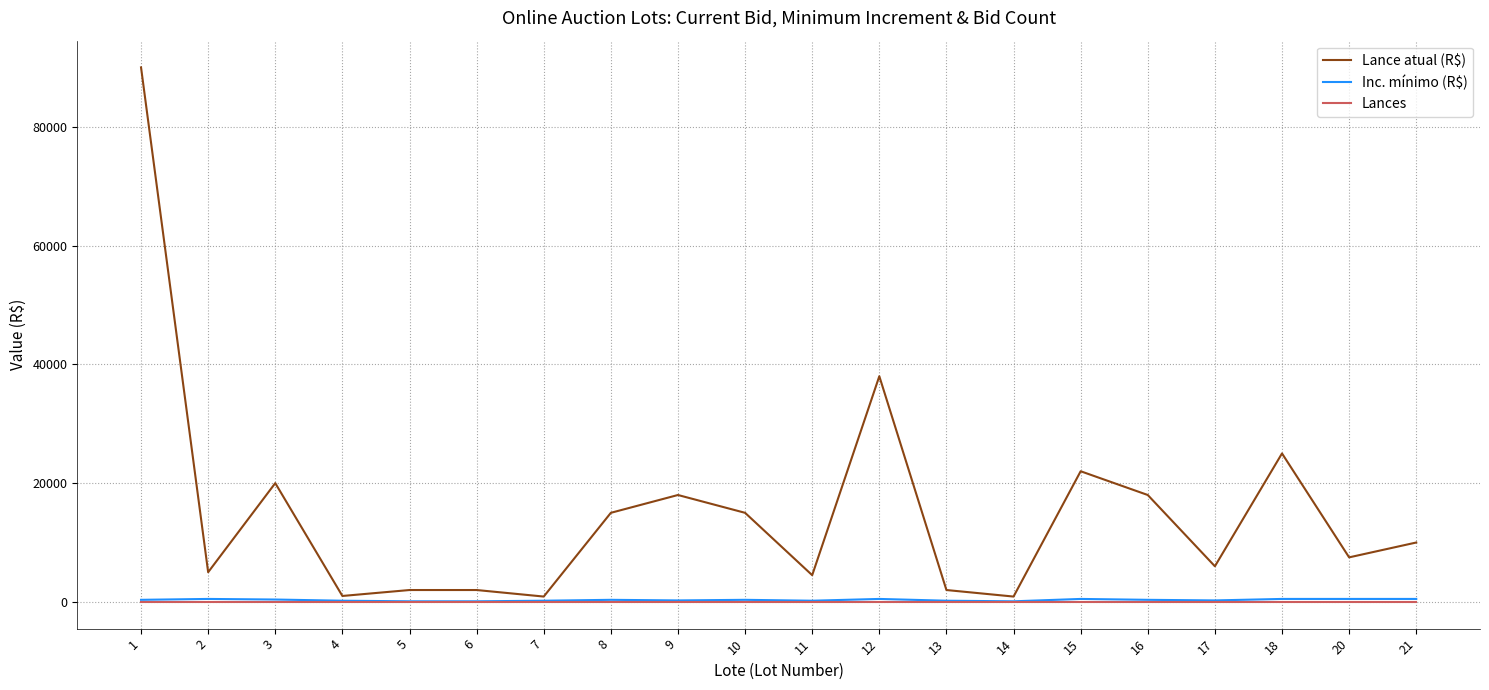

Is it true that Lance atual (R$) equals 900 at 14?

True